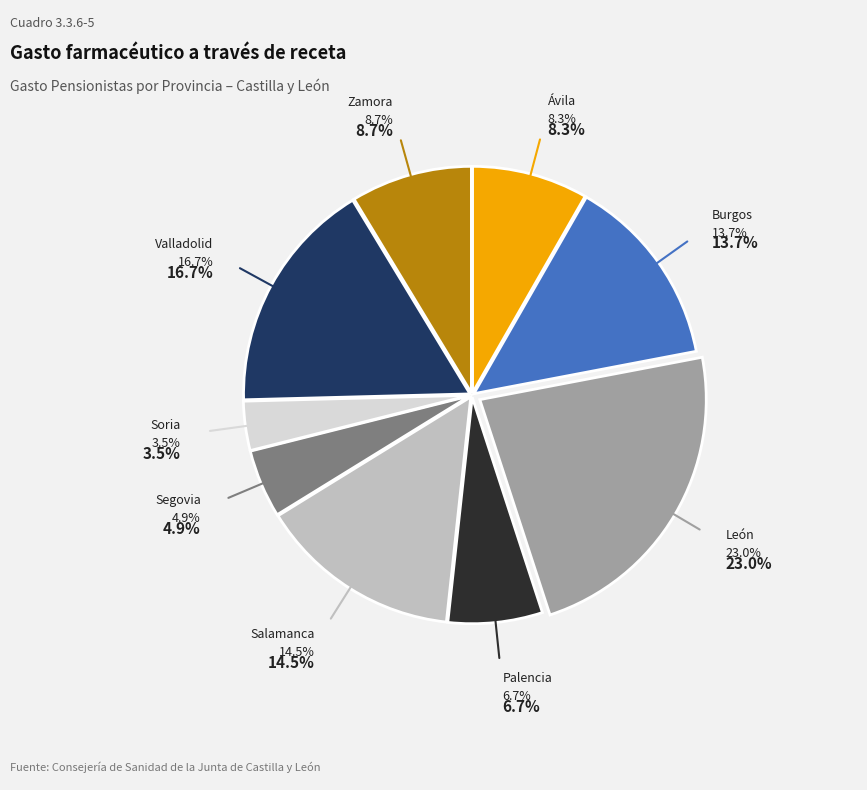

Does Soria account for over 50% of the chart?

No